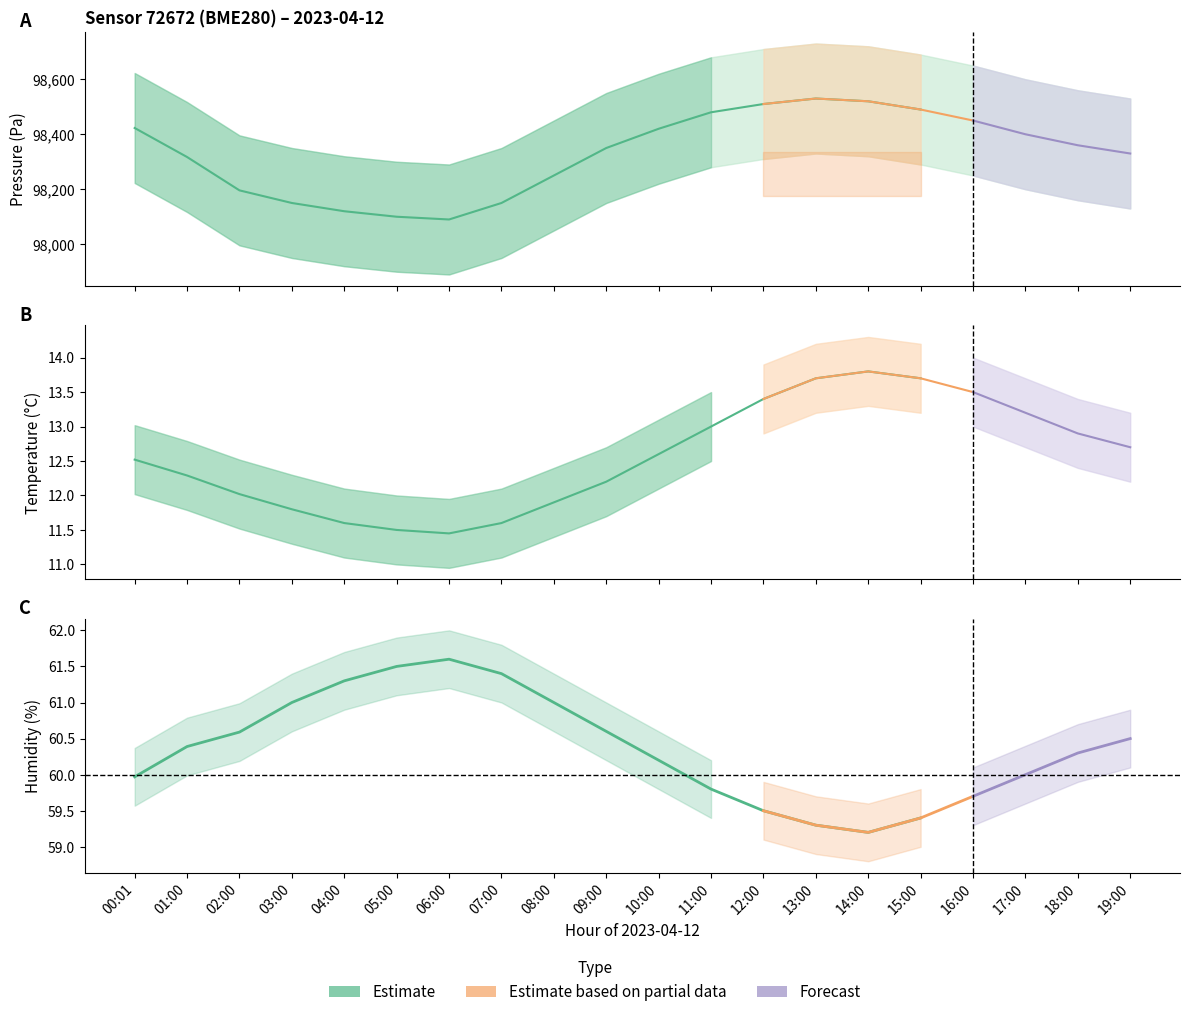

Which has a higher value, 05:00 or 02:00?

02:00